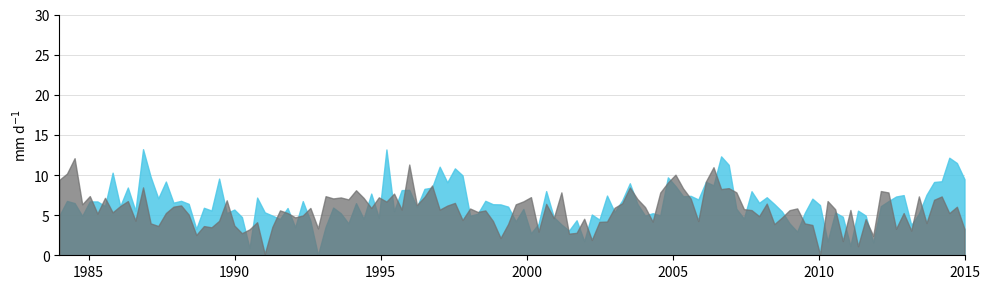

What is the greatest value displayed?

13.2